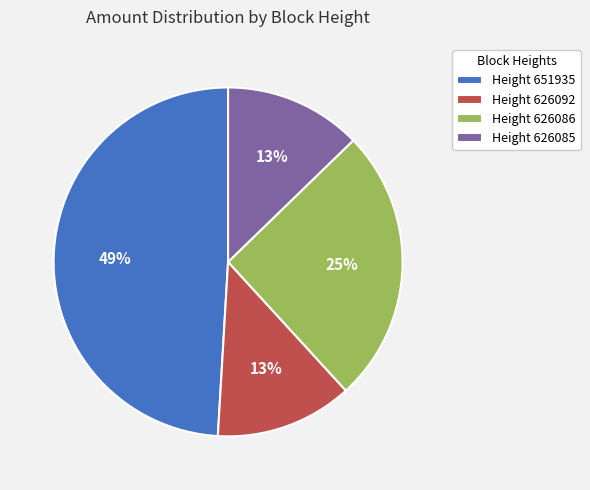

How many slices are in this pie chart?

4